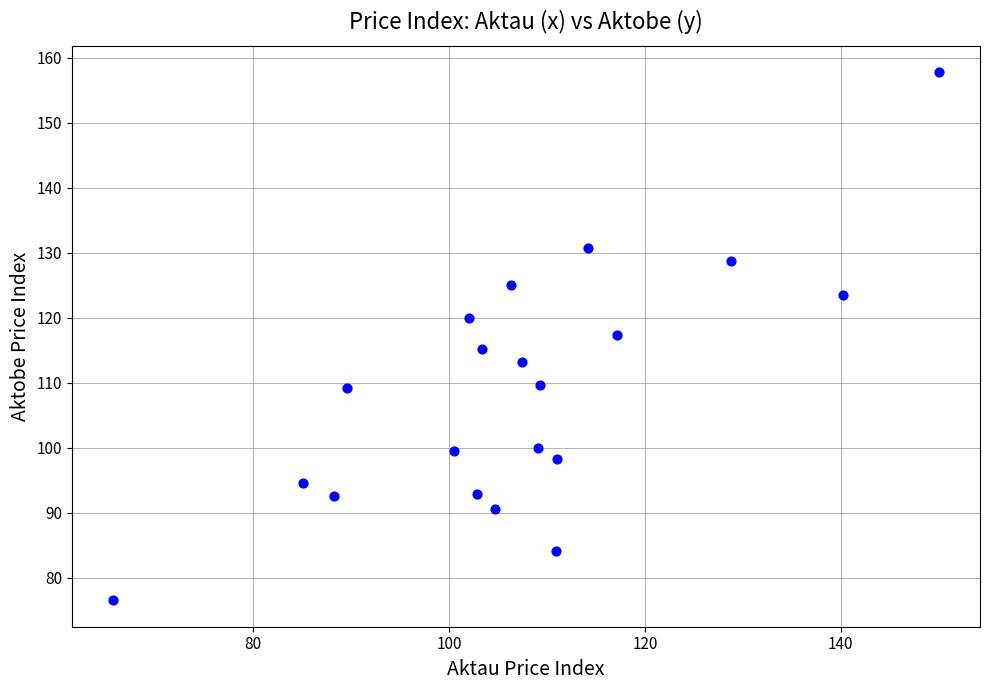

What is the range of X values (max minus min)?

84.3